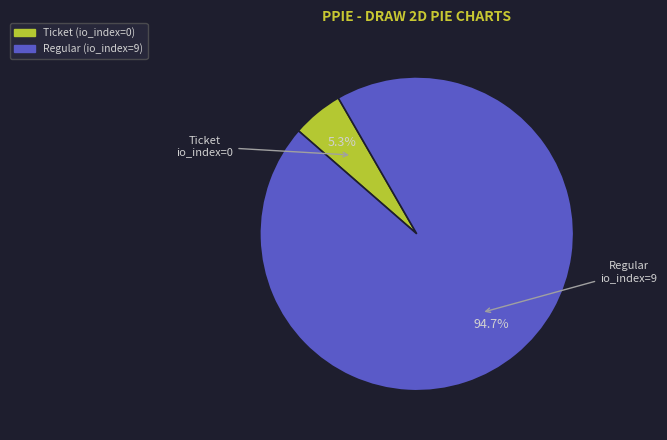

Is there any slice that represents more than half of the pie?

Yes